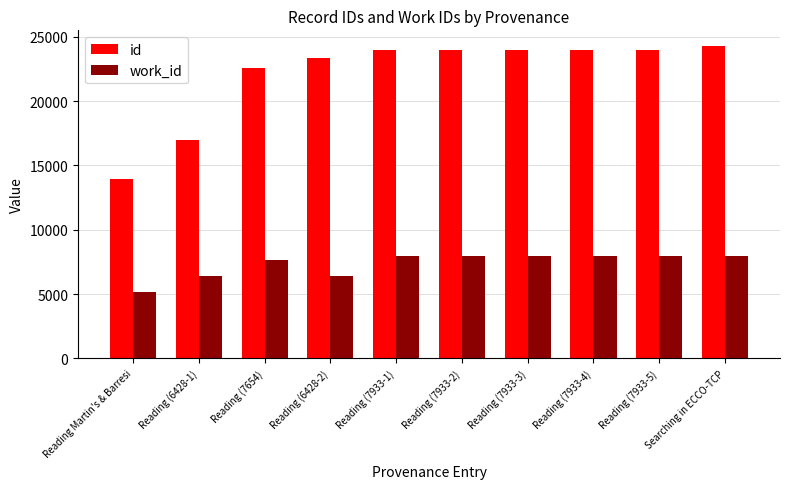

Which series has the largest range (max minus min)?

id